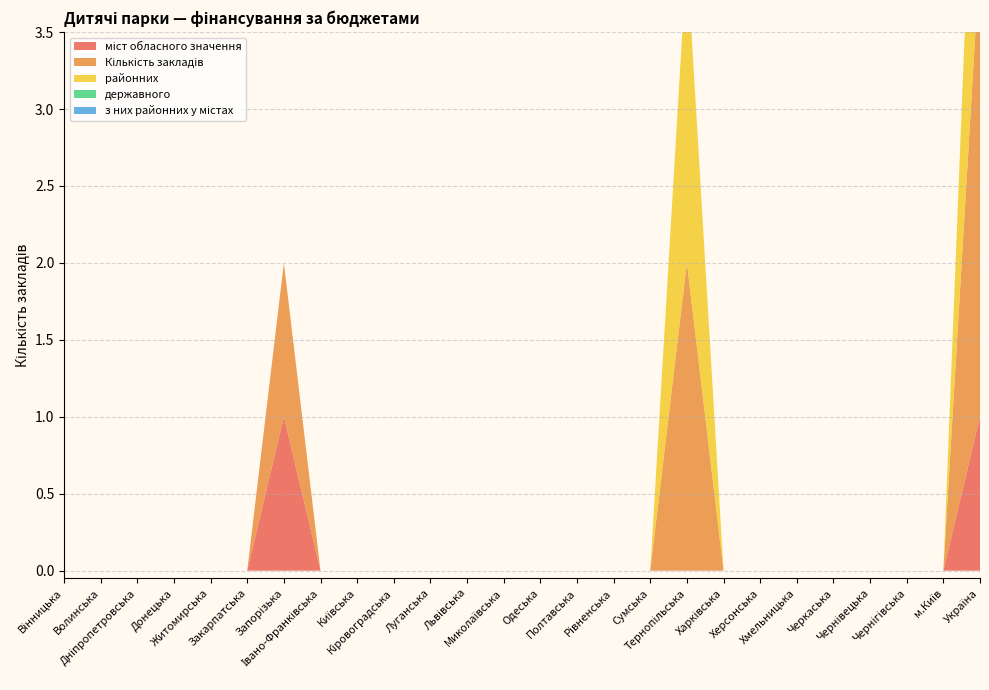

Reading left to right, list all the values displayed in this chart.

міст обласного значення: Вінницька=0	Волинська=0	Дніпропетровська=0	Донецька=0	Житомирська=0	Закарпатська=0	Запорізька=1	Івано-Франківська=0	Київська=0	Кіровоградська=0	Луганська=0	Львівська=0	Миколаївська=0	Одеська=0	Полтавська=0	Рівненська=0	Сумська=0	Тернопільська=0	Харківська=0	Херсонська=0	Хмельницька=0	Черкаська=0	Чернівецька=0	Чернігівська=0	м.Київ=0	Україна=1
Кількість закладів: Вінницька=0	Волинська=0	Дніпропетровська=0	Донецька=0	Житомирська=0	Закарпатська=0	Запорізька=1	Івано-Франківська=0	Київська=0	Кіровоградська=0	Луганська=0	Львівська=0	Миколаївська=0	Одеська=0	Полтавська=0	Рівненська=0	Сумська=0	Тернопільська=2	Харківська=0	Херсонська=0	Хмельницька=0	Черкаська=0	Чернівецька=0	Чернігівська=0	м.Київ=0	Україна=3
районних: Вінницька=0	Волинська=0	Дніпропетровська=0	Донецька=0	Житомирська=0	Закарпатська=0	Запорізька=0	Івано-Франківська=0	Київська=0	Кіровоградська=0	Луганська=0	Львівська=0	Миколаївська=0	Одеська=0	Полтавська=0	Рівненська=0	Сумська=0	Тернопільська=2	Харківська=0	Херсонська=0	Хмельницька=0	Черкаська=0	Чернівецька=0	Чернігівська=0	м.Київ=0	Україна=2
державного: Вінницька=0	Волинська=0	Дніпропетровська=0	Донецька=0	Житомирська=0	Закарпатська=0	Запорізька=0	Івано-Франківська=0	Київська=0	Кіровоградська=0	Луганська=0	Львівська=0	Миколаївська=0	Одеська=0	Полтавська=0	Рівненська=0	Сумська=0	Тернопільська=0	Харківська=0	Херсонська=0	Хмельницька=0	Черкаська=0	Чернівецька=0	Чернігівська=0	м.Київ=0	Україна=0
з них районних у містах: Вінницька=0	Волинська=0	Дніпропетровська=0	Донецька=0	Житомирська=0	Закарпатська=0	Запорізька=0	Івано-Франківська=0	Київська=0	Кіровоградська=0	Луганська=0	Львівська=0	Миколаївська=0	Одеська=0	Полтавська=0	Рівненська=0	Сумська=0	Тернопільська=0	Харківська=0	Херсонська=0	Хмельницька=0	Черкаська=0	Чернівецька=0	Чернігівська=0	м.Київ=0	Україна=0